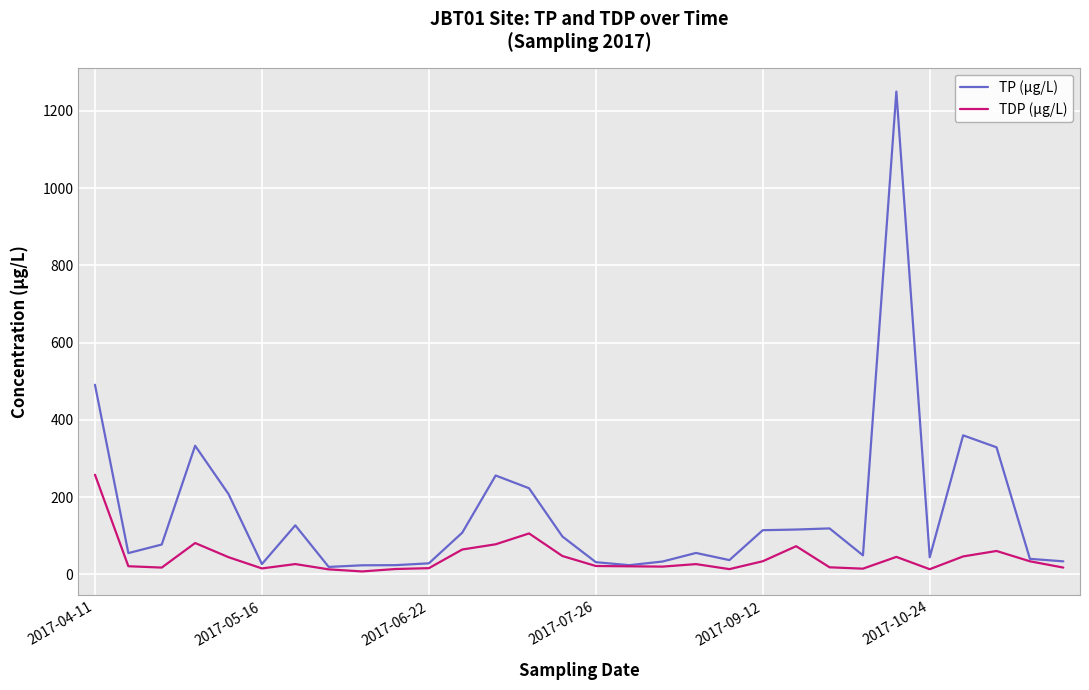

What is the maximum value for TDP (µg/L)?

258.0